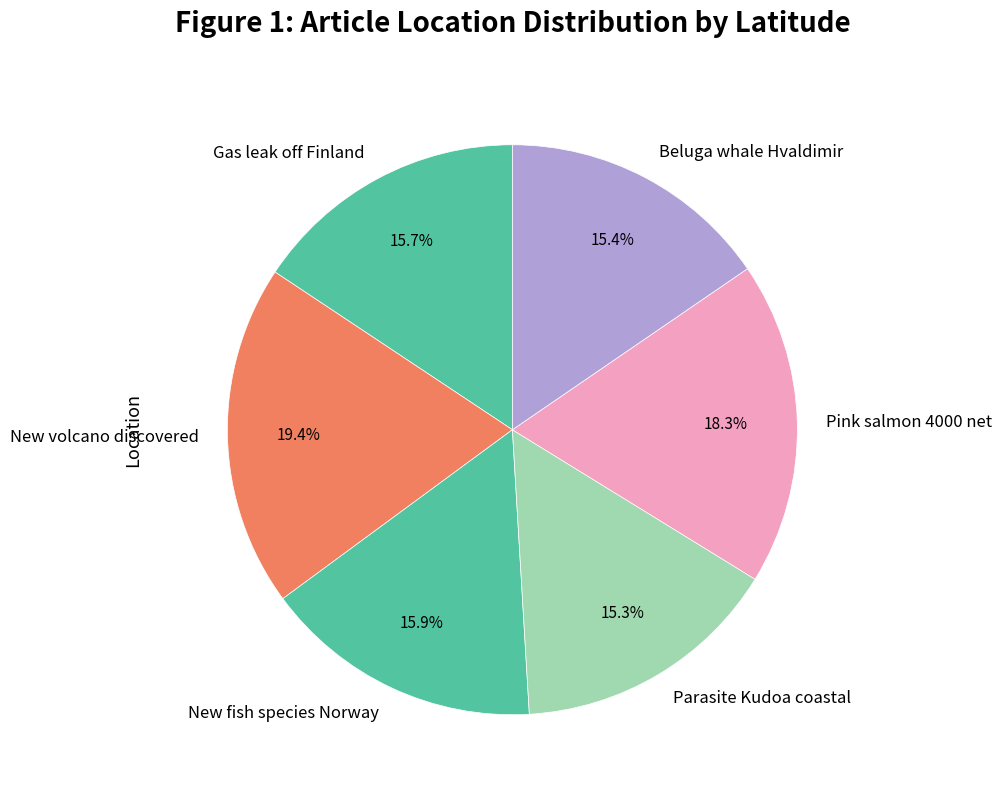

To the nearest percent, what portion does New fish species Norway represent?

16%